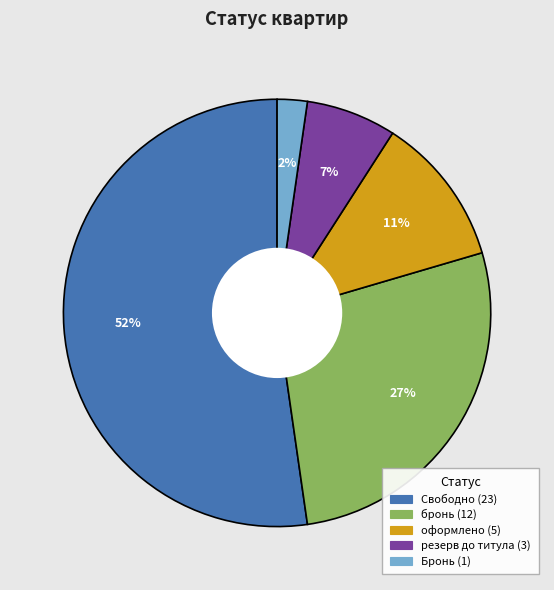

Combined, do оформлено and резерв до титула account for over 50%?

No